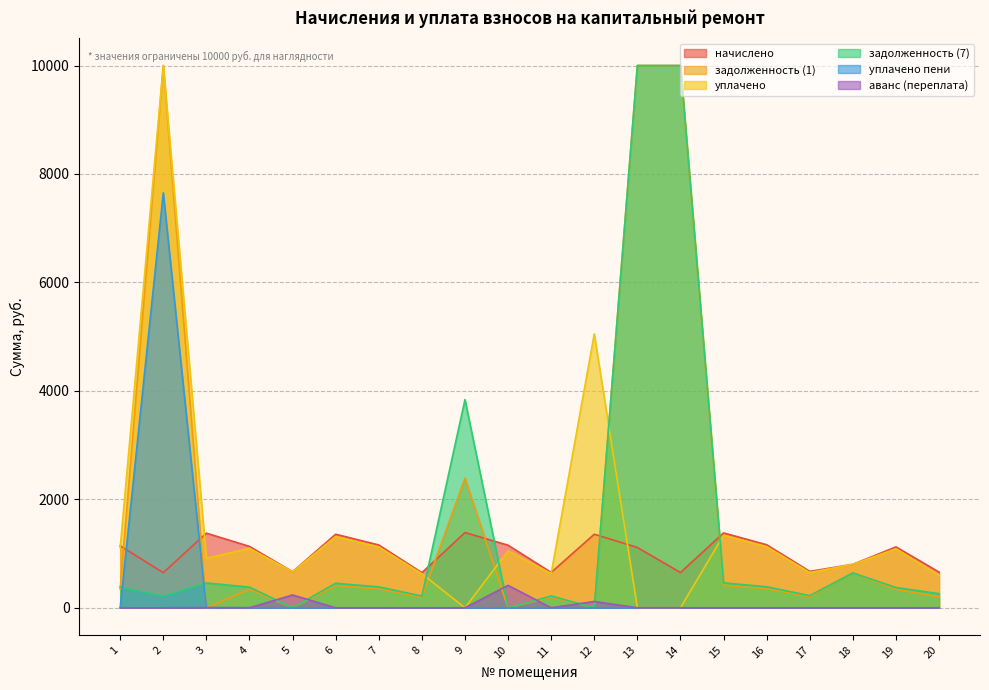

After their last crossing, which series has the higher values: уплачено пени or задолженность (7)?

задолженность (7)